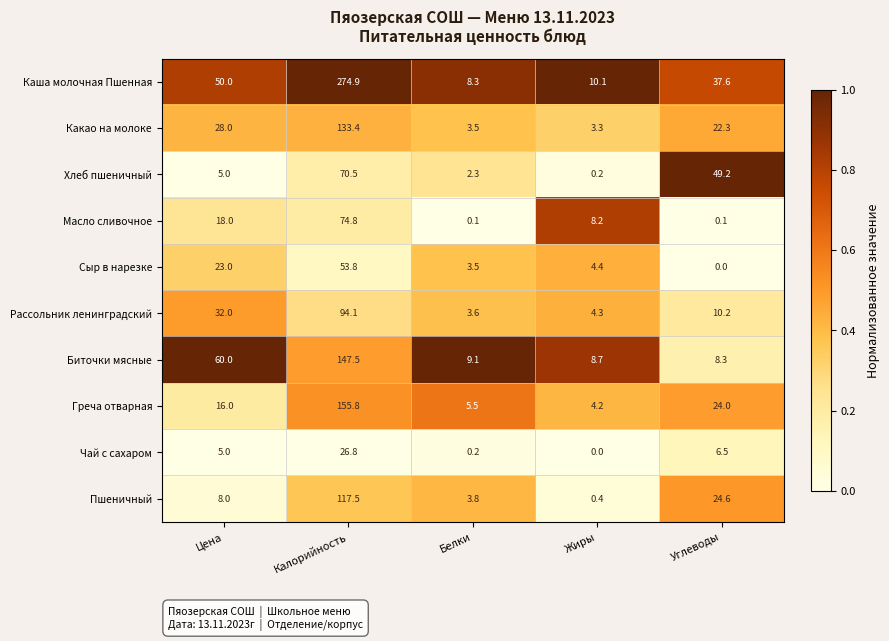

Which series has the largest range (max minus min)?

Каша молочная Пшенная